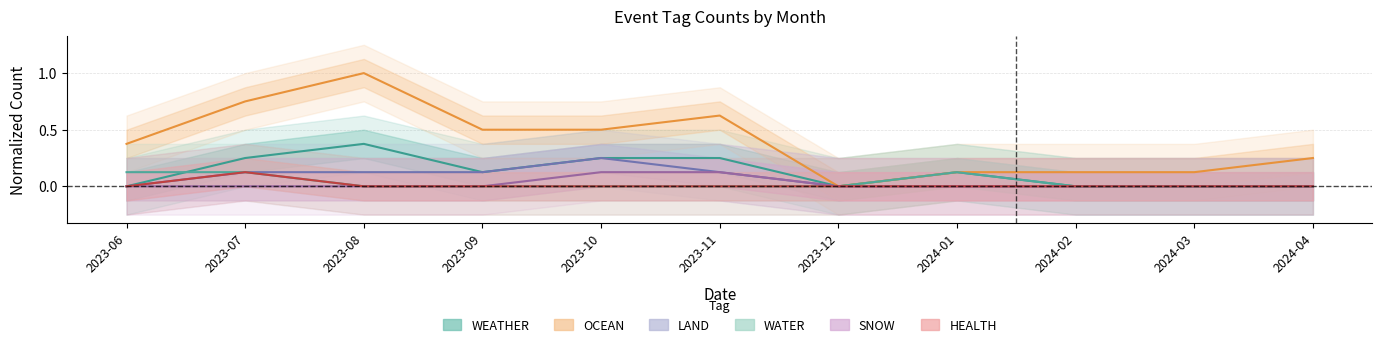

What is the spread (max minus min) of values at 2024-03?

0.1